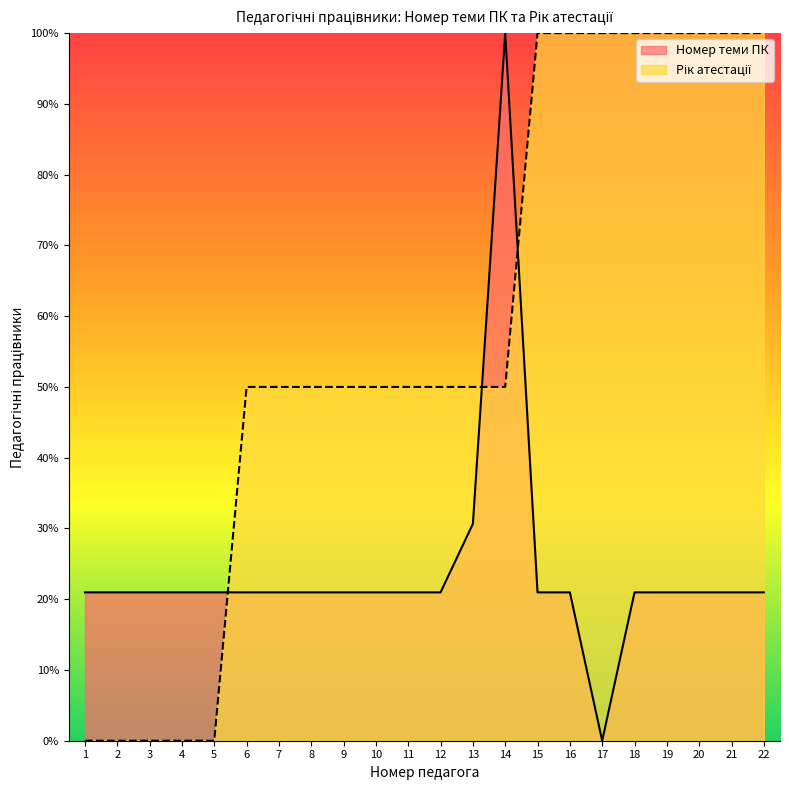

How many Рік атестації values are between 50 and 100?

17